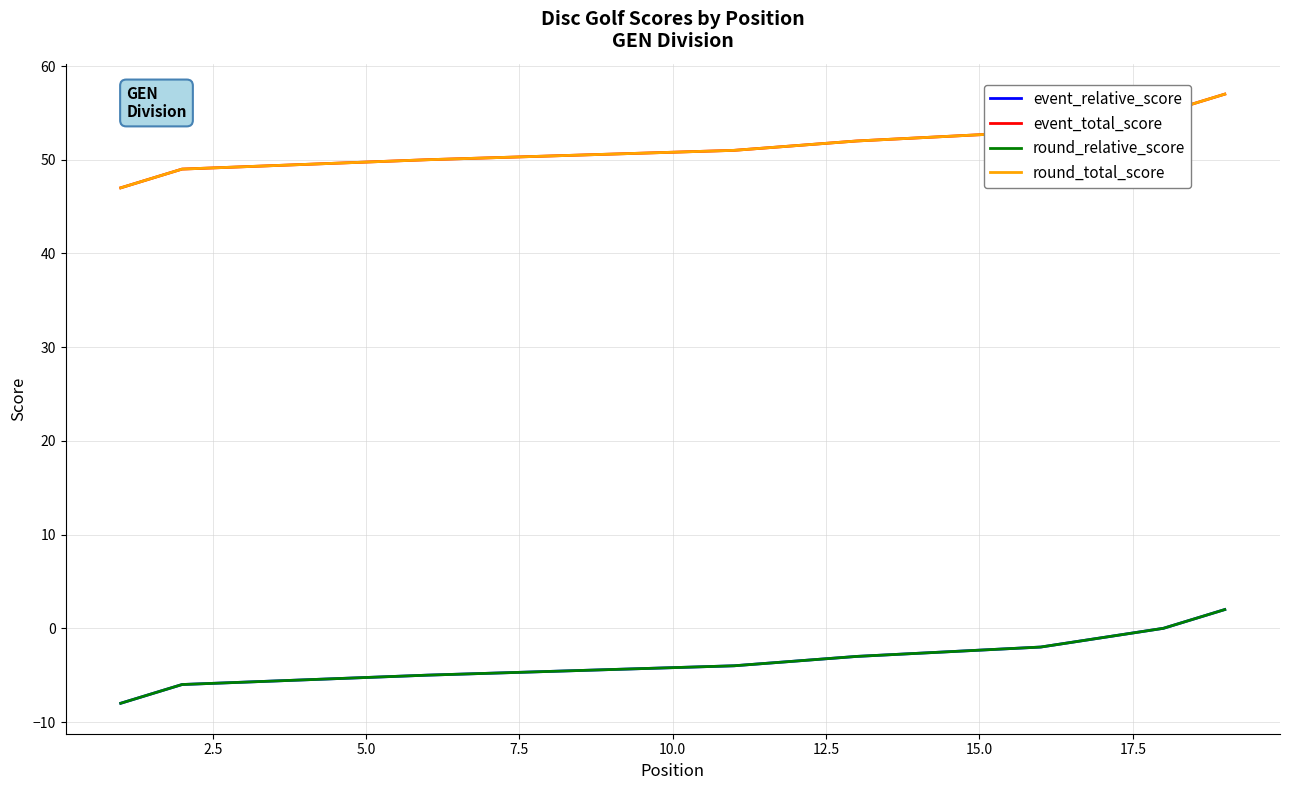

What are all the series names shown in the legend?

event_relative_score, event_total_score, round_relative_score, round_total_score